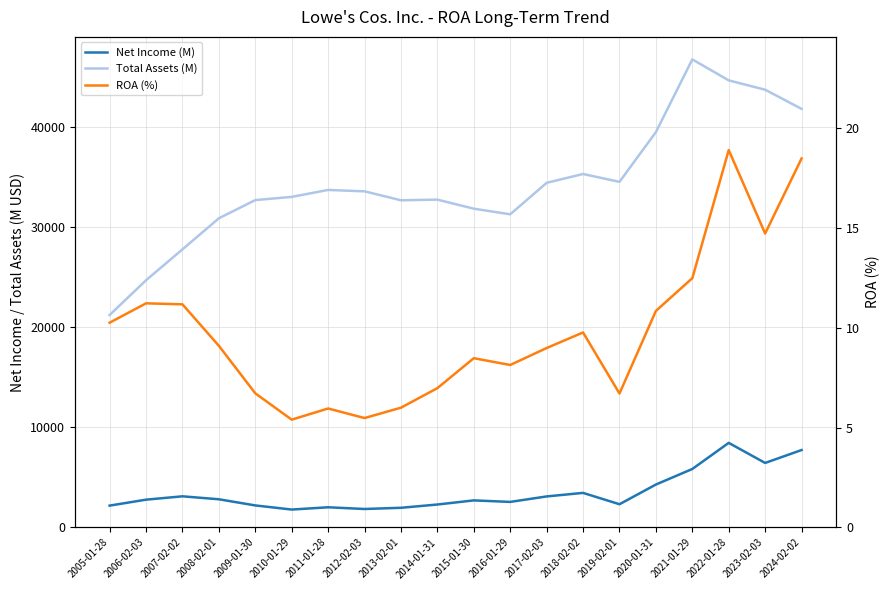

Where is the first local minimum for ROA (%)?

2010-01-29